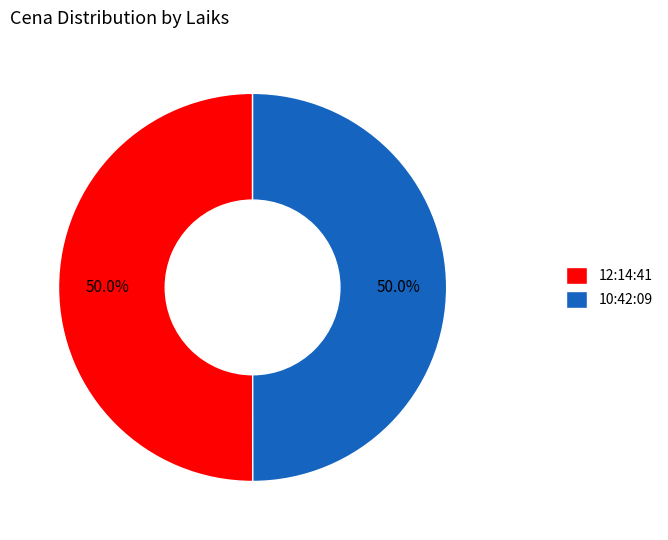

What is the ratio of the value at 12:14:41 to the value at 10:42:09?

1.0